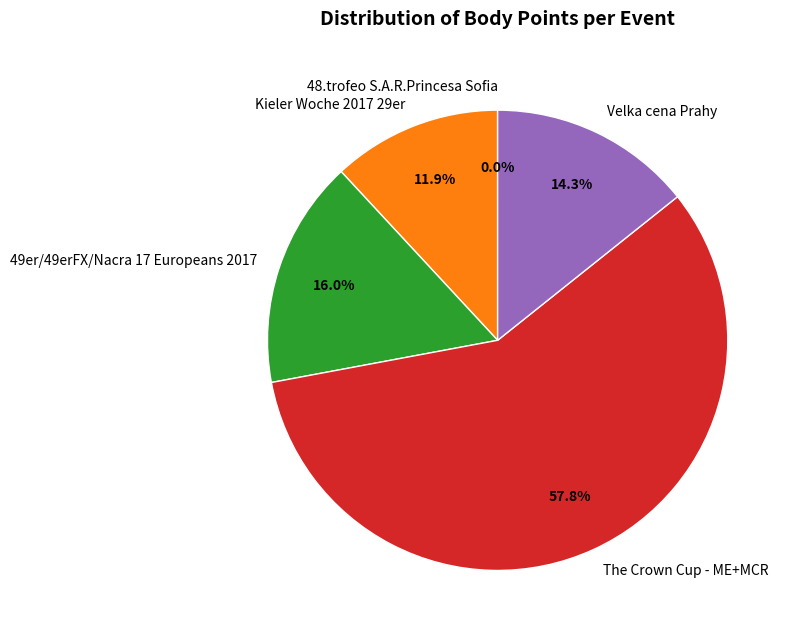

What portion of the pie excludes Kieler Woche 2017 29er?

88.1%